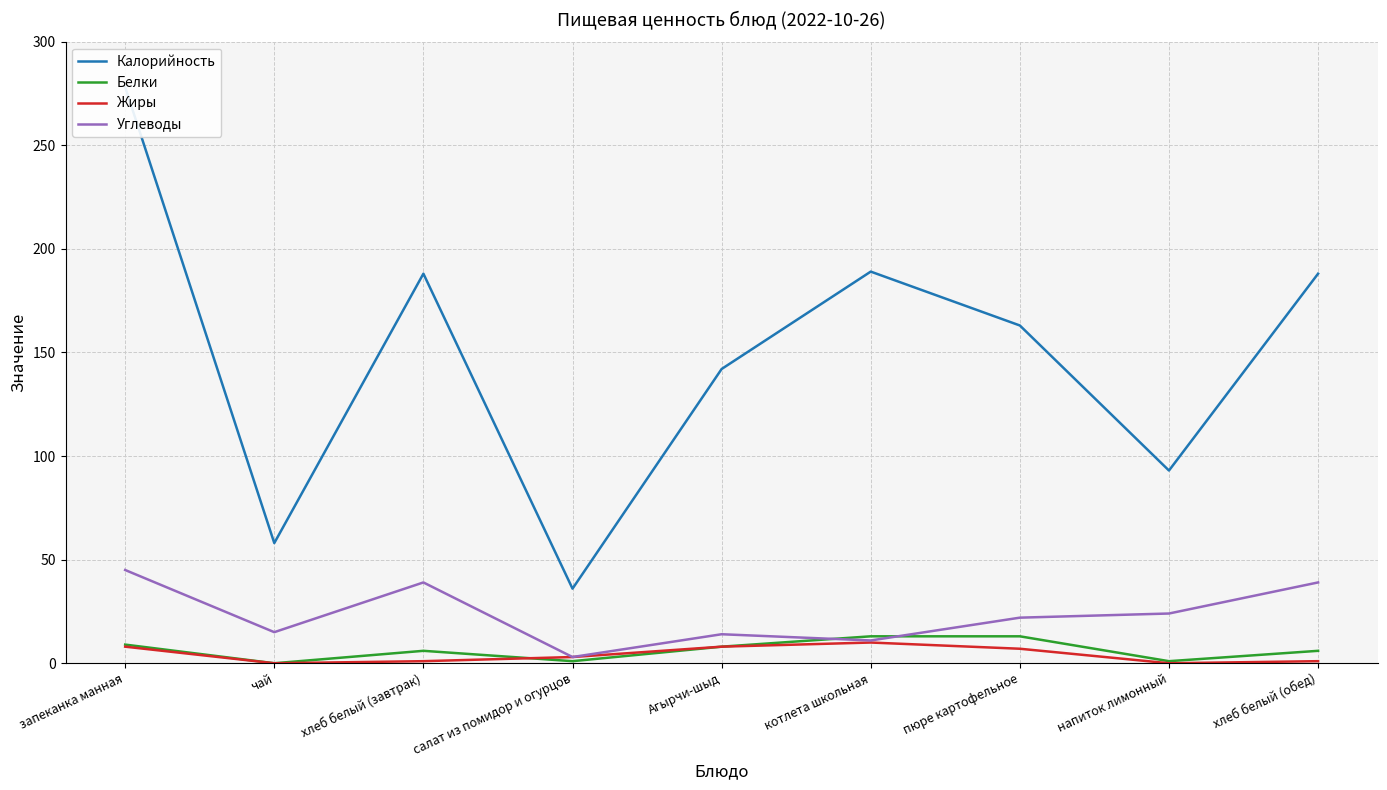

The value of Жиры at салат из помидор и огурцов is 2. True or false?

False